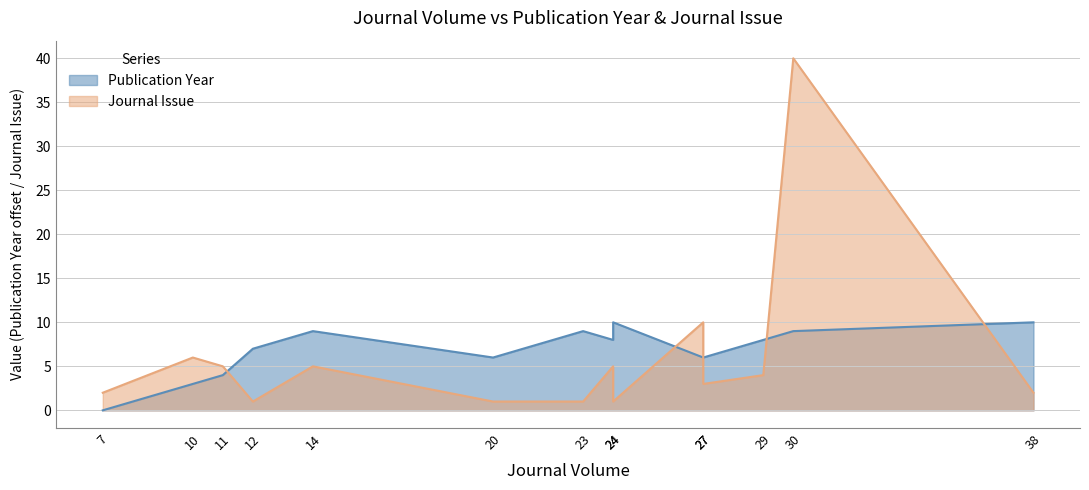

What is the maximum value shown in the chart?

40